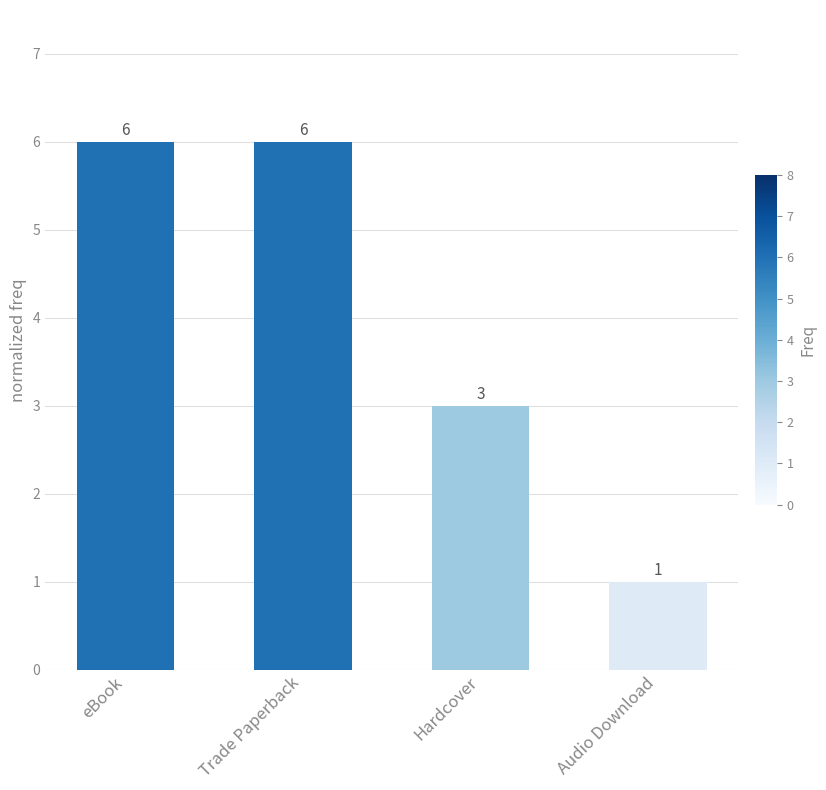

How many values are between 3 and 6?

3